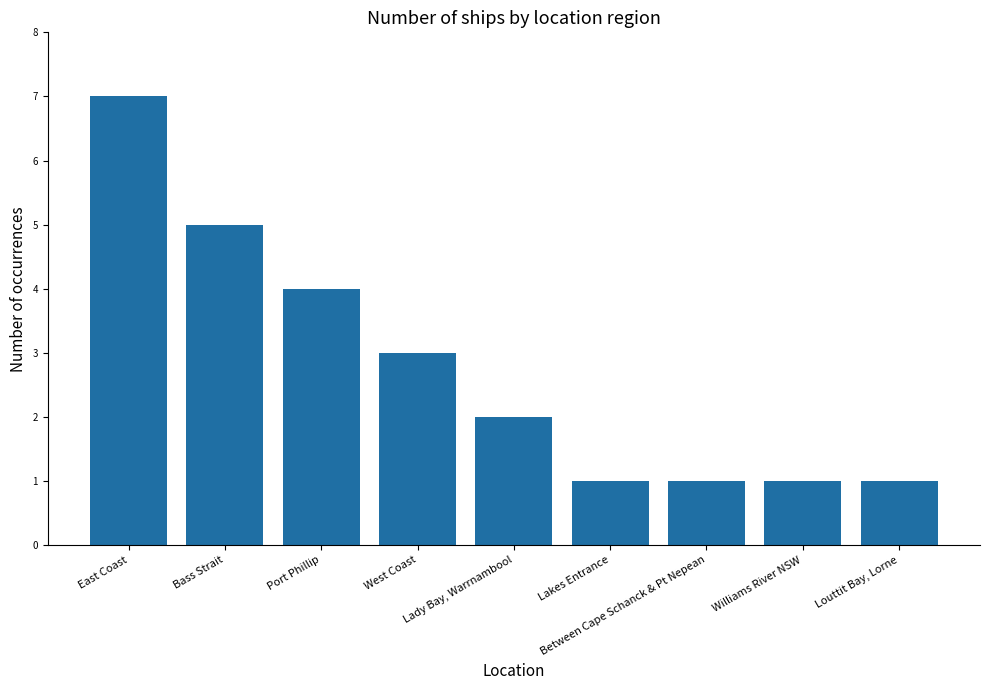

Reading left to right, extract all data points from this chart.

East Coast=7	Bass Strait=5	Port Phillip=4	West Coast=3	Lady Bay, Warrnambool=2	Lakes Entrance=1	Between Cape Schanck & Pt Nepean=1	Williams River NSW=1	Louttit Bay, Lorne=1